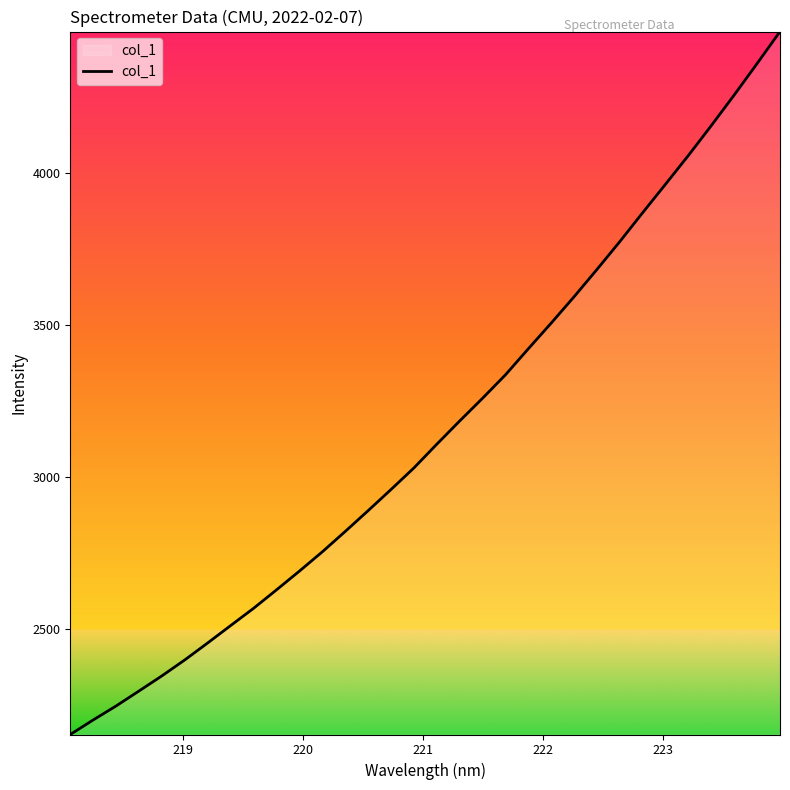

What is the minimum value shown in the chart?

2154.7